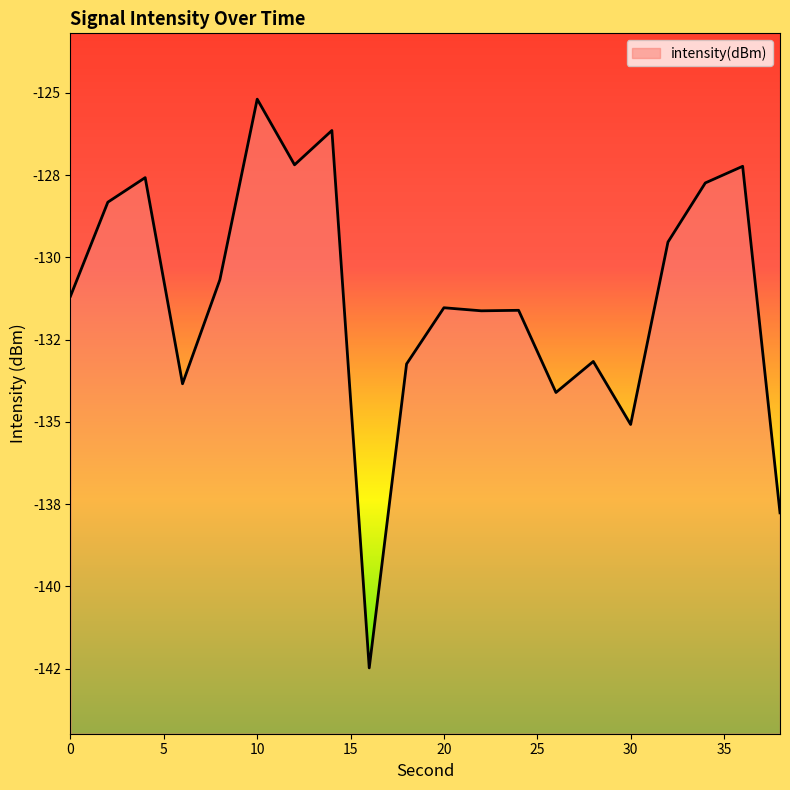

What is the value of the 17th point from the left?

-129.5